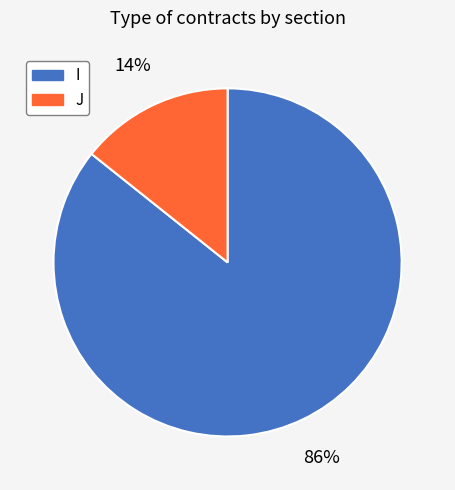

Which slice is the smallest?

J